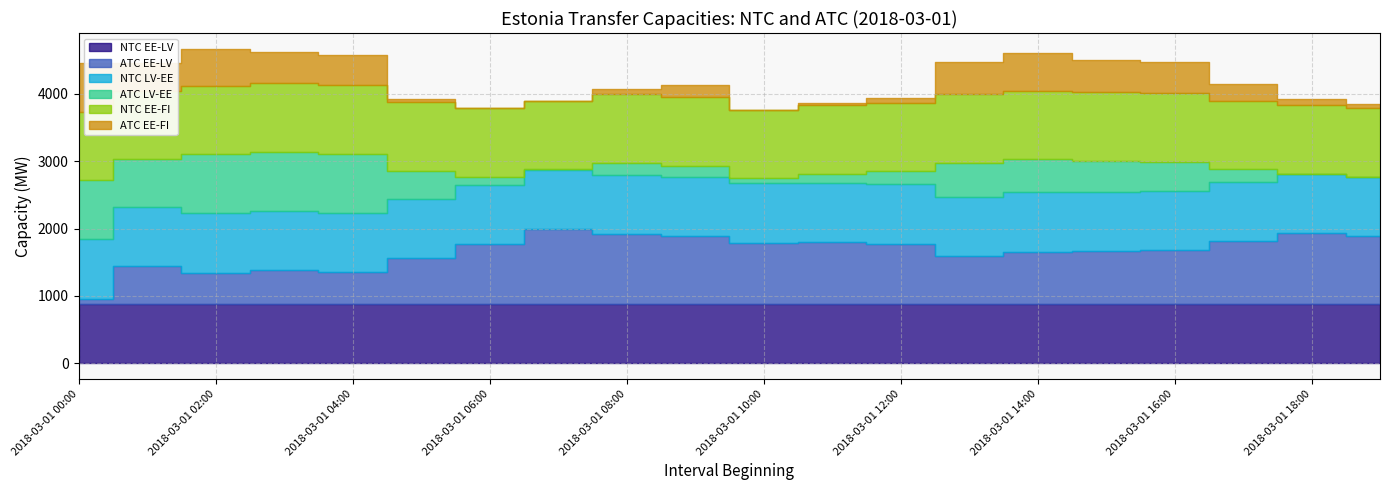

What is the difference between the maximum and minimum values in the ATC LV-EE series?

880.1